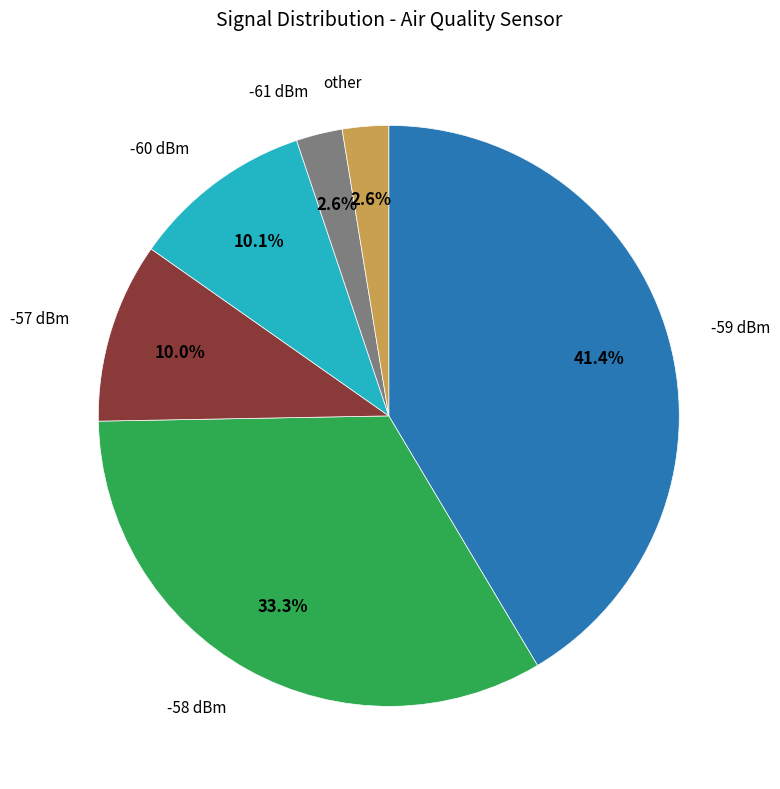

Does any single category account for the majority?

No